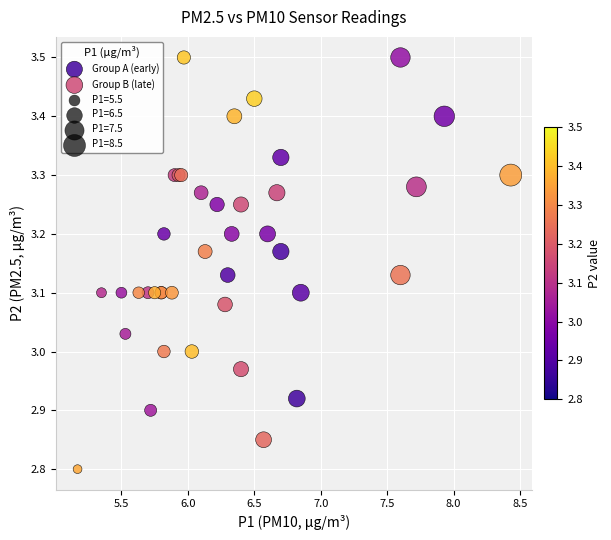

Which series reaches the minimum Y coordinate?

Group B (late)